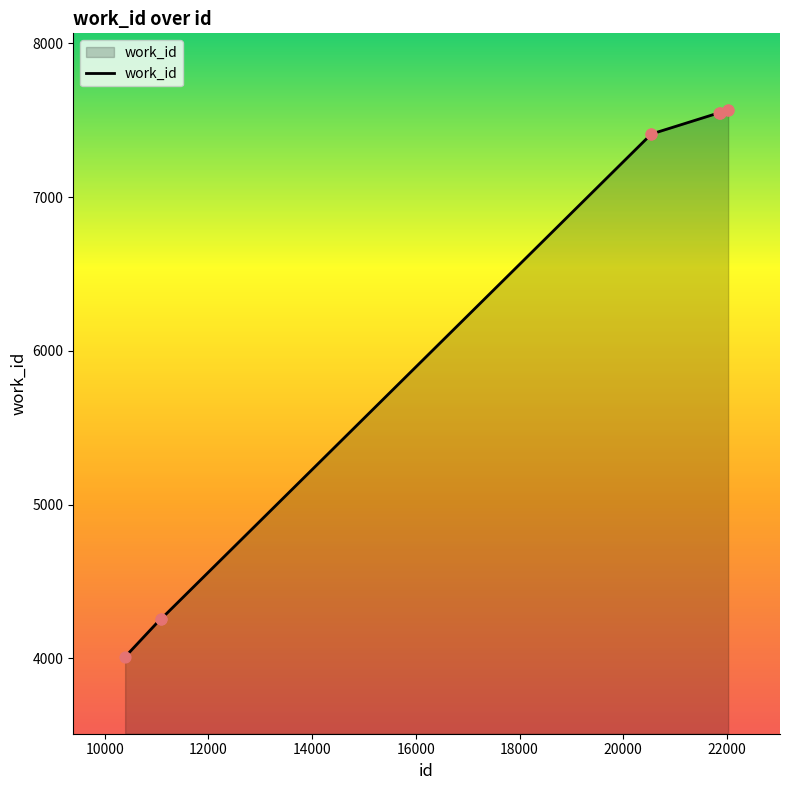

What is the difference between the maximum and minimum values?

3556